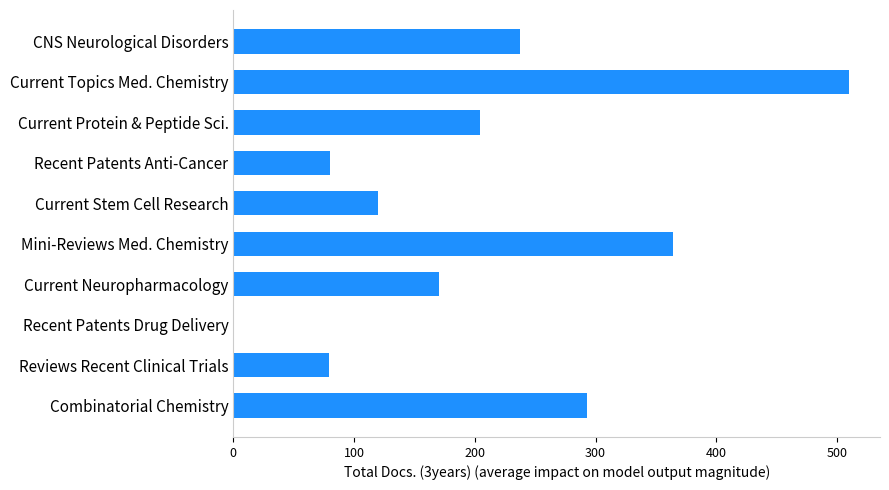

What is the sum of the values at Current Topics Med. Chemistry and Current Protein & Peptide Sci.?

714